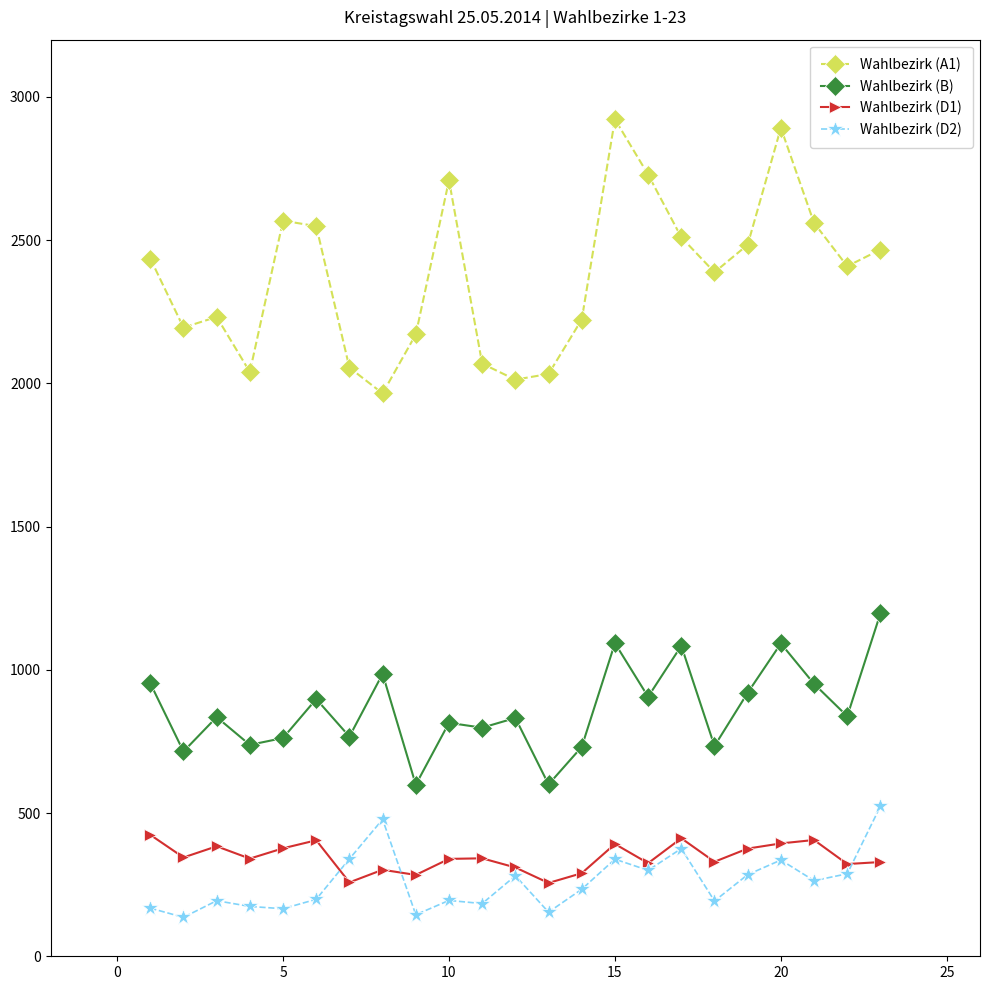

What are all the series names shown in the legend?

Wahlbezirk (A1), Wahlbezirk (B), Wahlbezirk (D1), Wahlbezirk (D2)